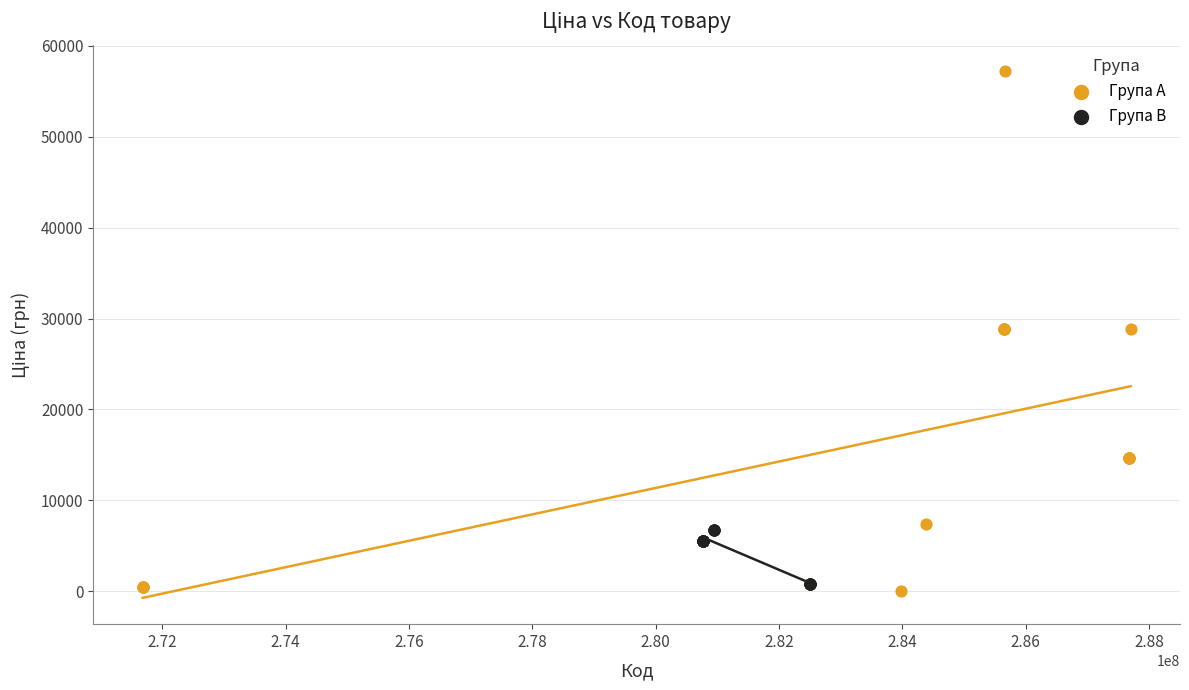

Which series has the widest spread of Y values?

Група A